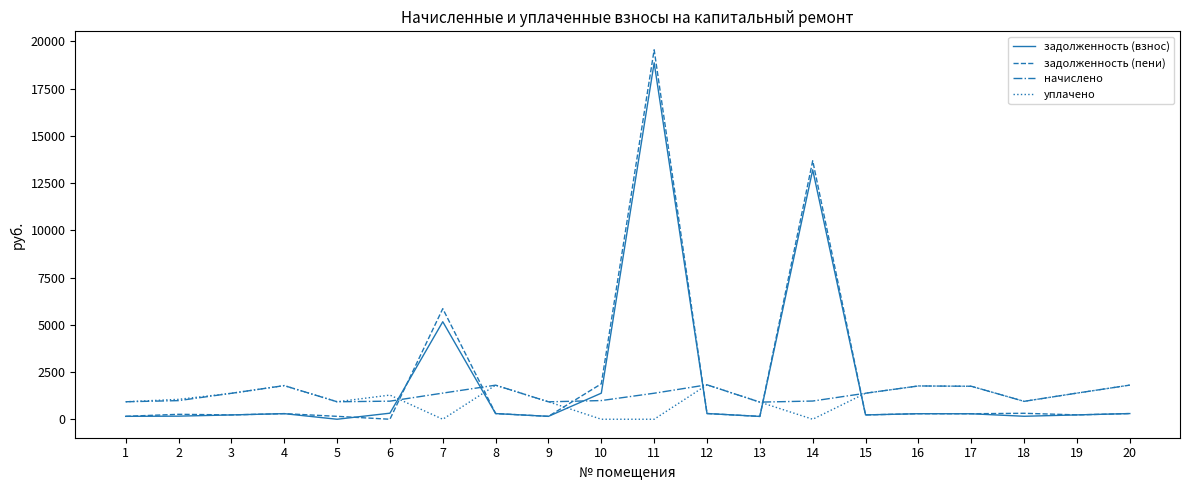

Where do начислено and задолженность (взнос) first cross each other?

6 and 7